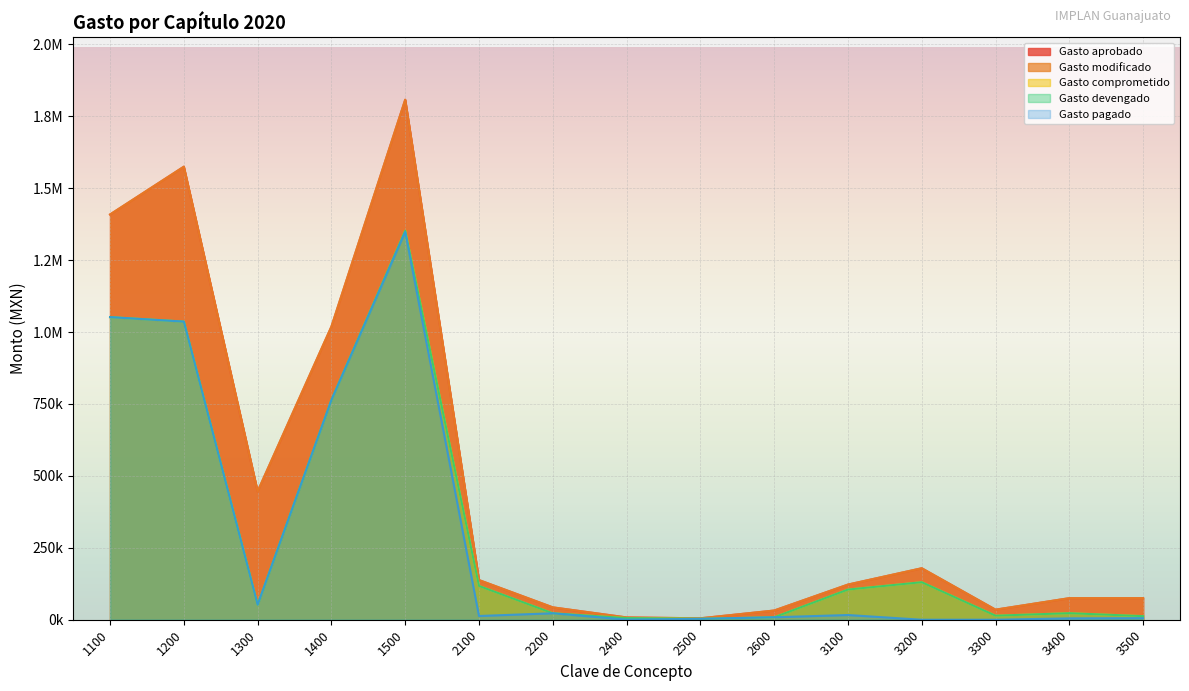

Does the chart display data point markers on the line(s)?

No